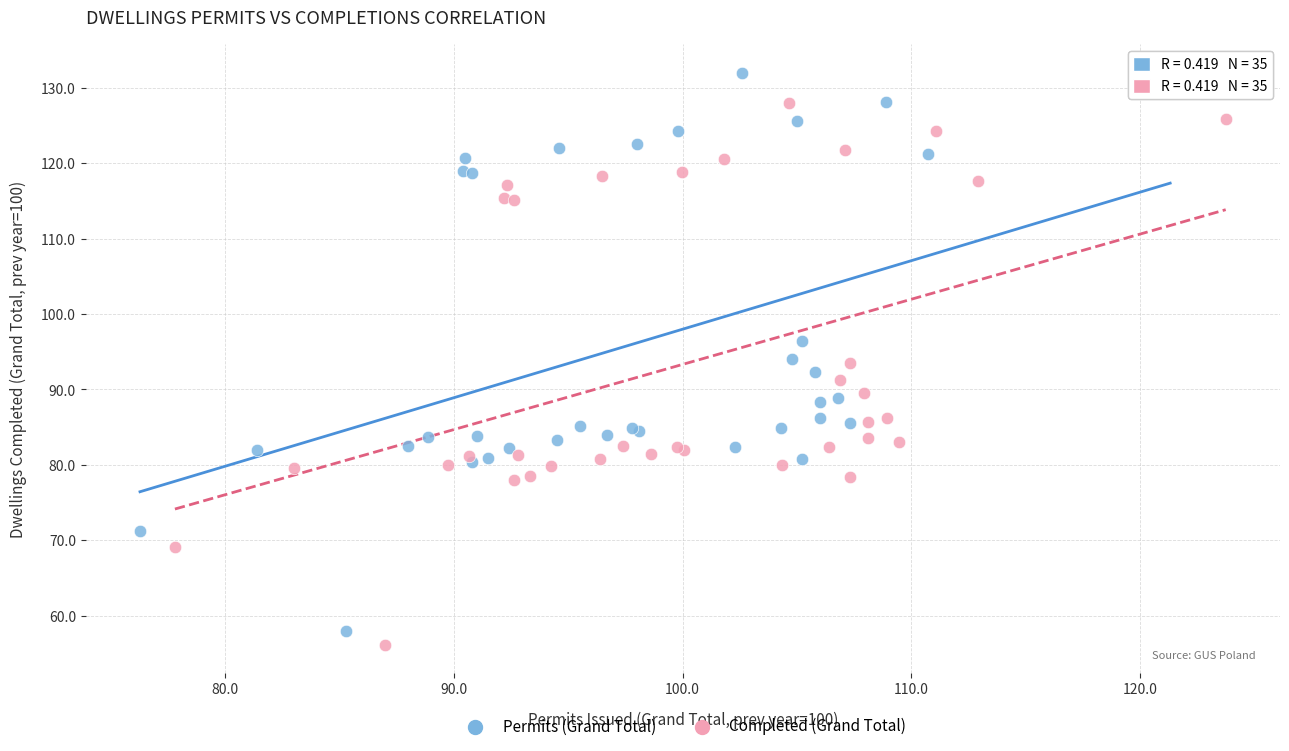

Which series has the largest Y range (max minus min)?

Permits (Grand Total)